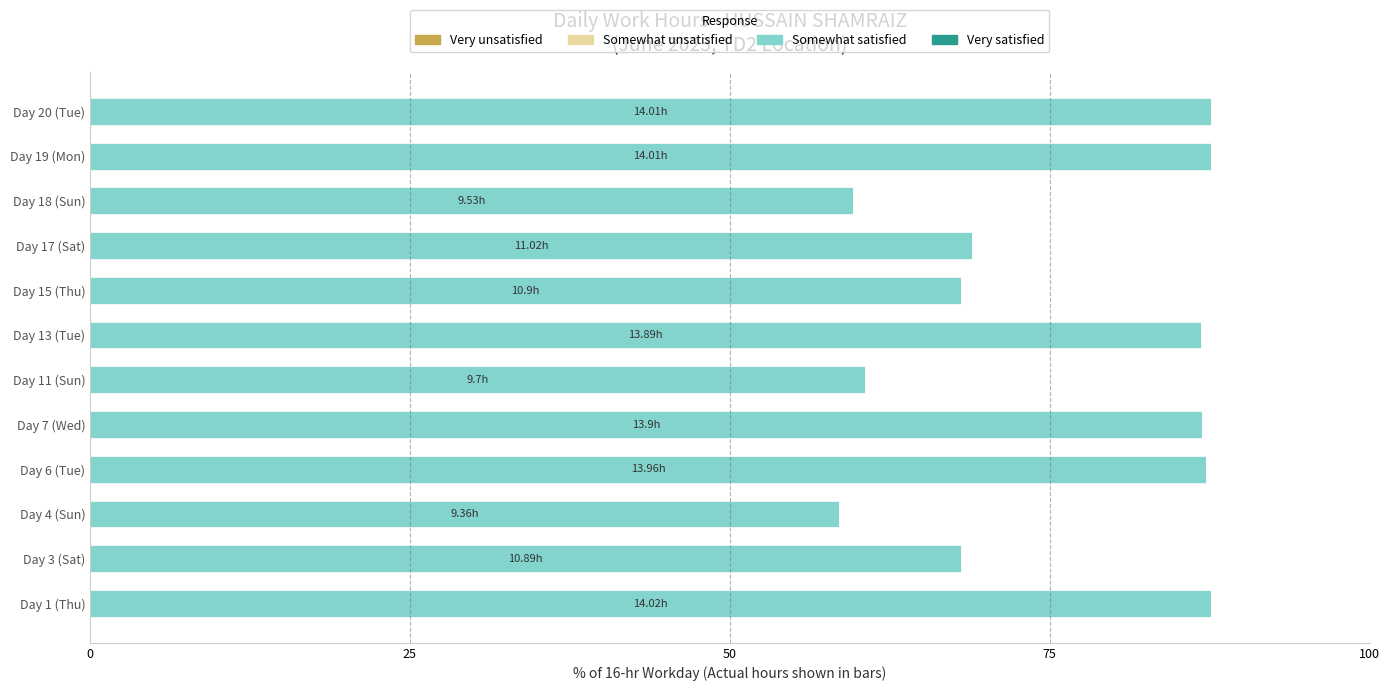

What is the sum of the values at Day 18 (Sun) and Day 19 (Mon)?

147.2